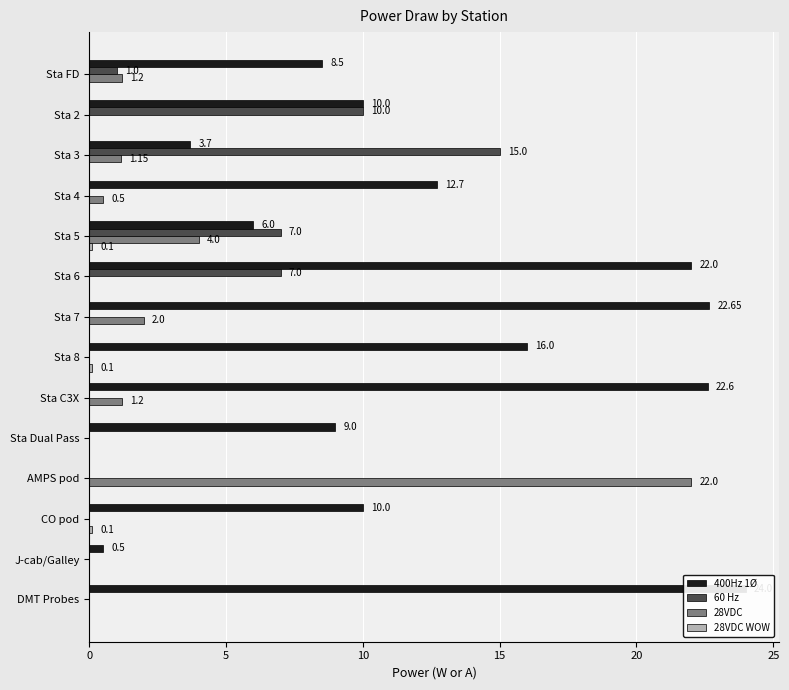

What is the spread (max minus min) of values at Sta 8?

16.0